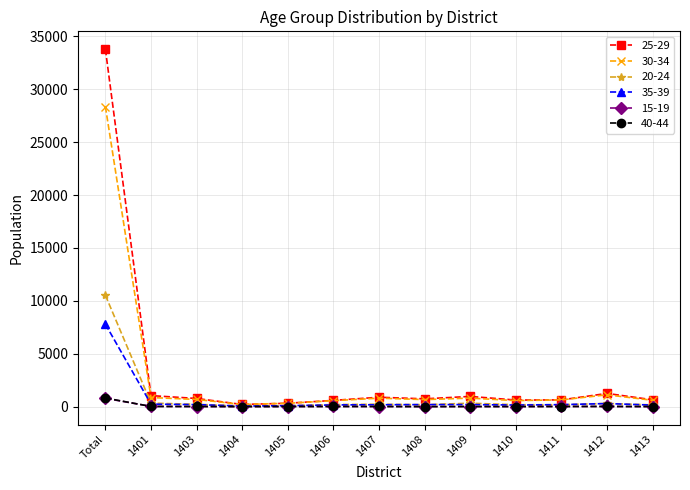

What is the total value across all series at 1413?

1603